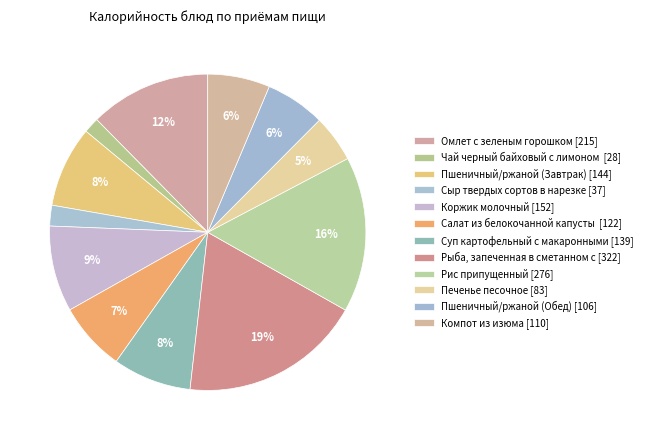

Count the number of slices in the pie.

12